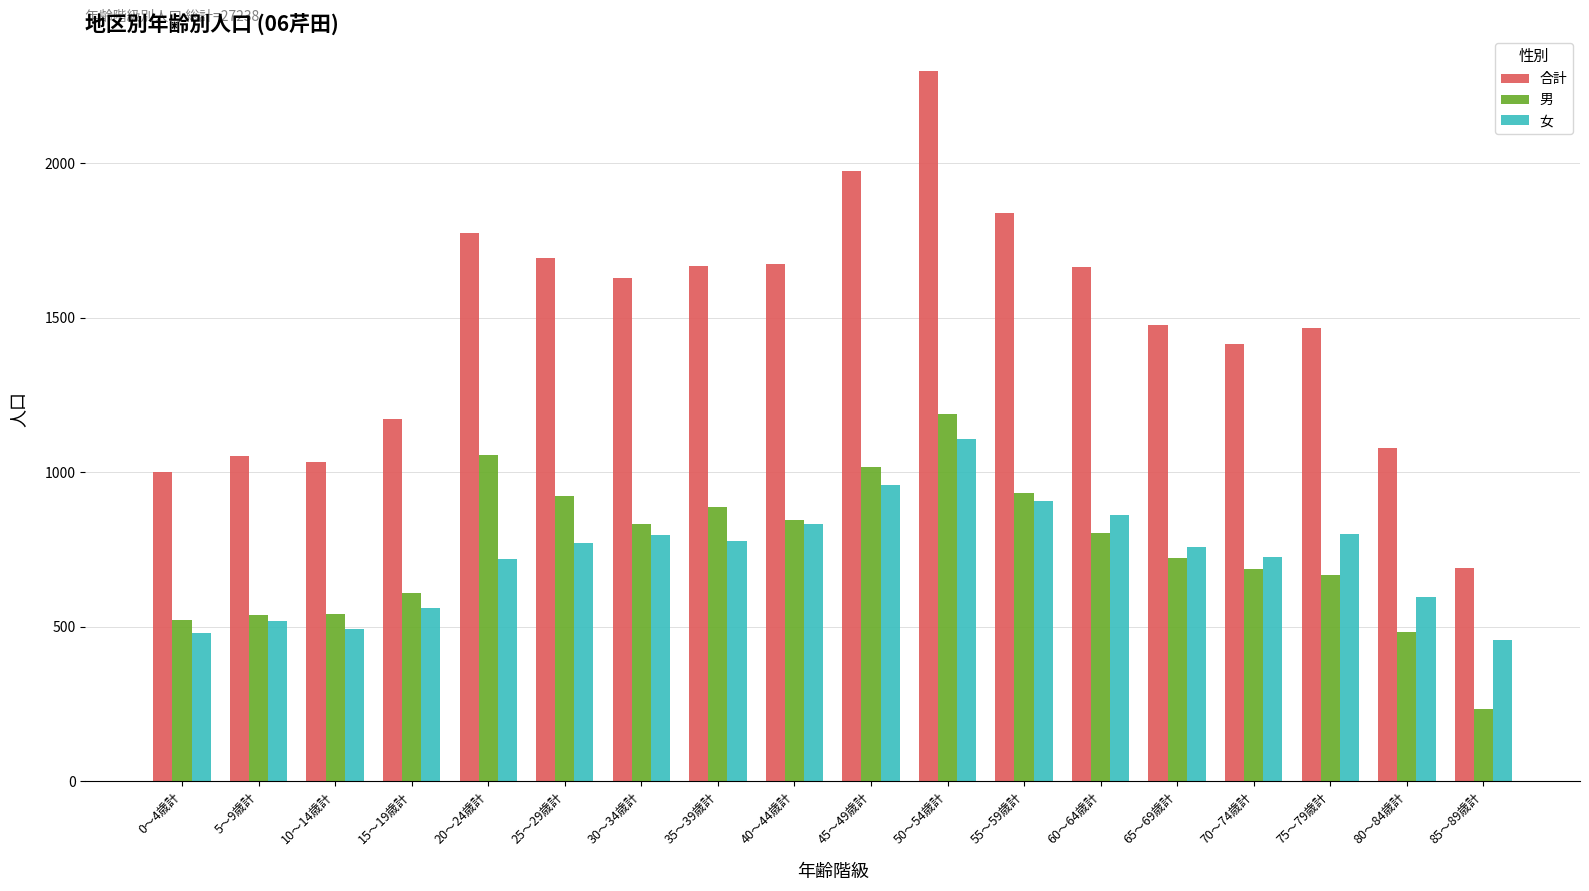

How many bars are there in each group?

3